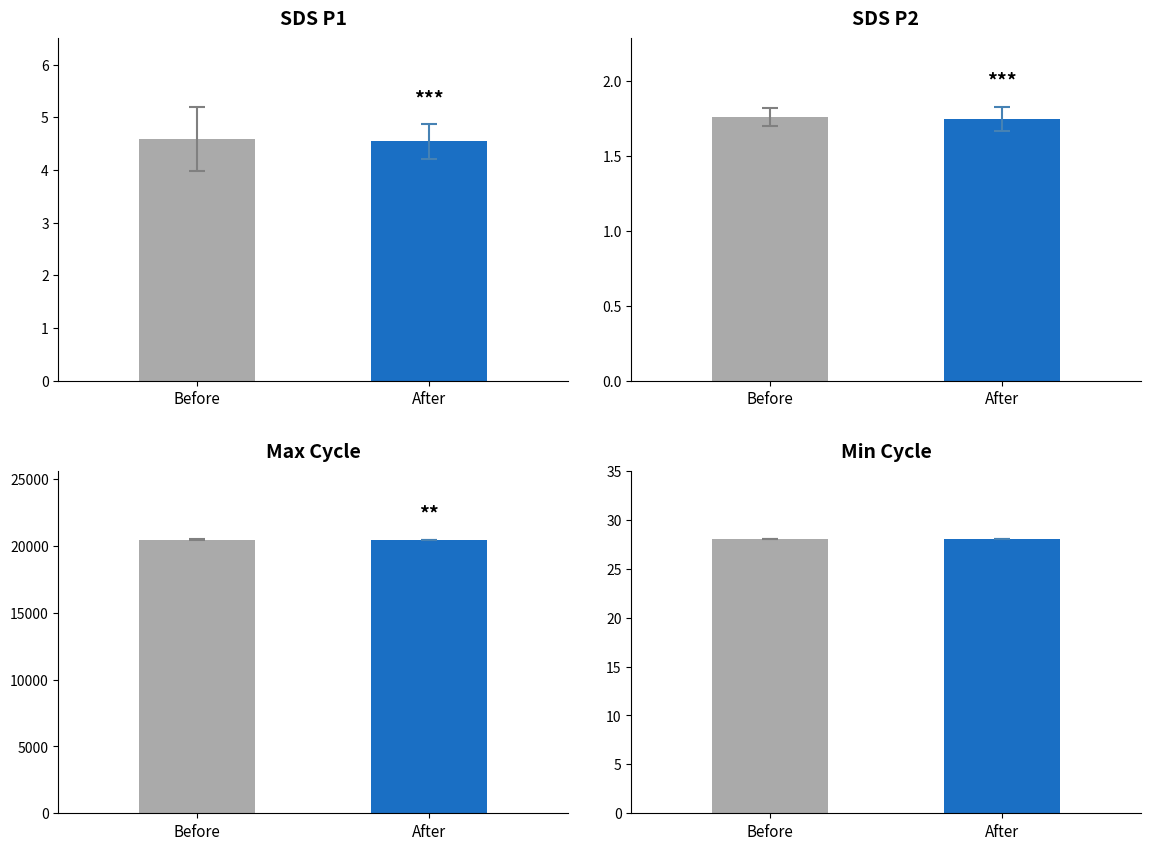

What is the maximum value shown in the chart?

20613.0